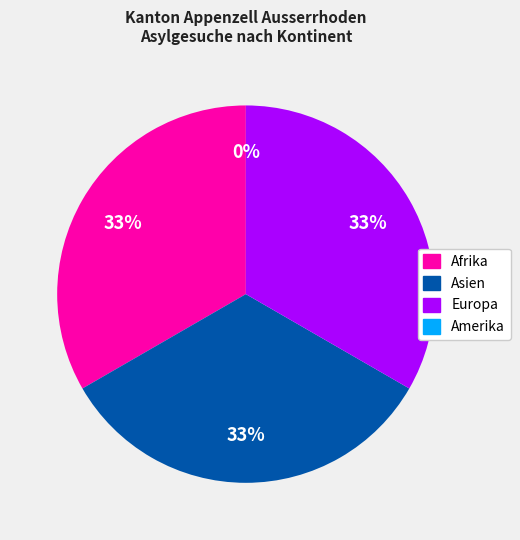

Rank the categories by value from highest to lowest.

Afrika, Asien, Europa, Amerika